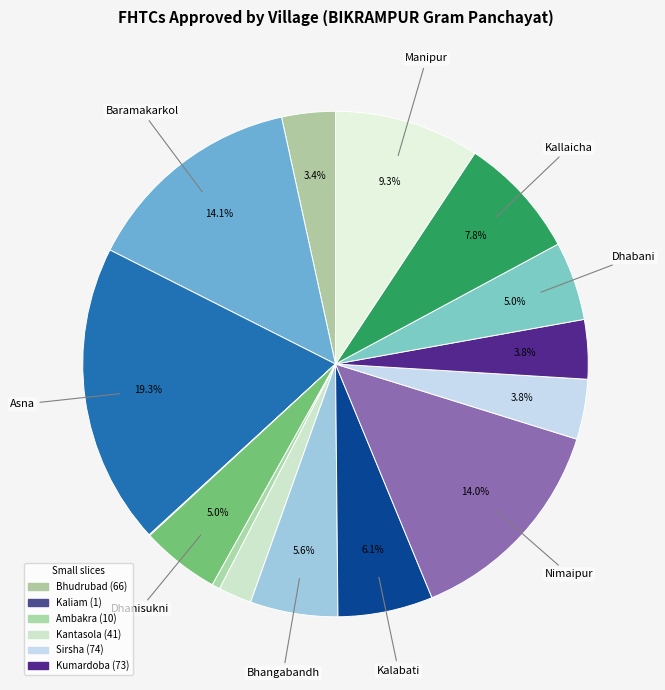

Count the number of slices in the pie.

15